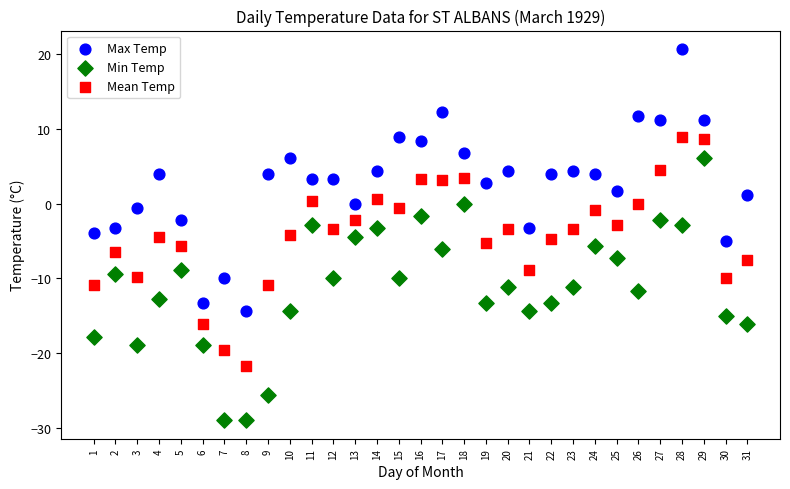

Which series contains the lowest Y value?

Min Temp